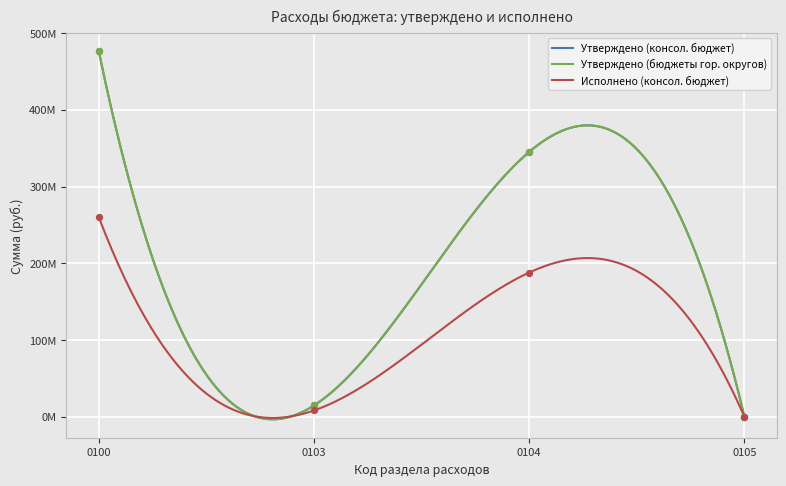

What is the total value across all series at 0105?

29800.0